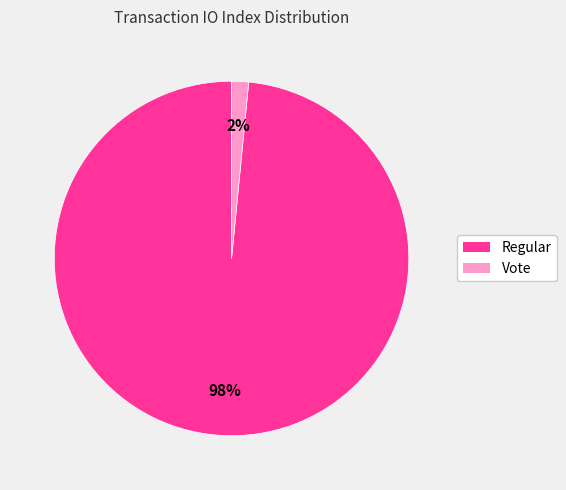

True or false: Vote accounts for 2% of the total.

True